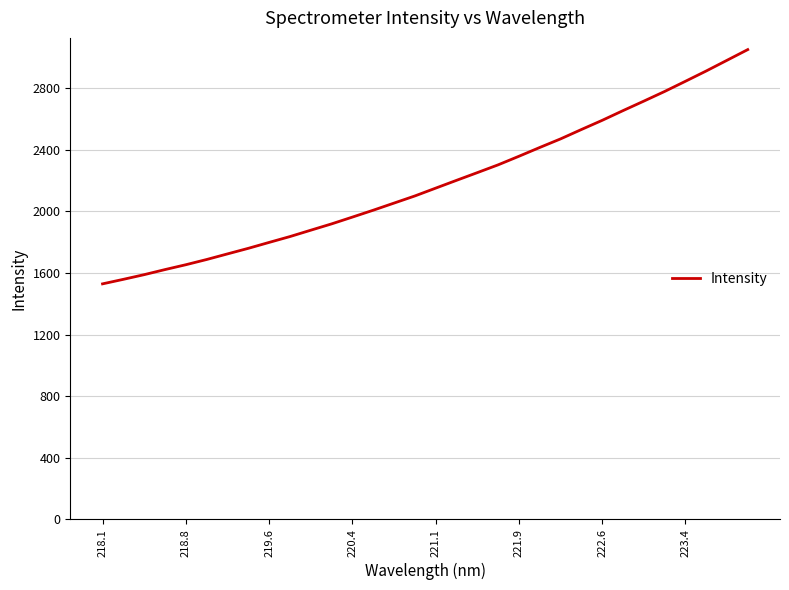

What is the difference between the maximum and minimum values?

1521.7